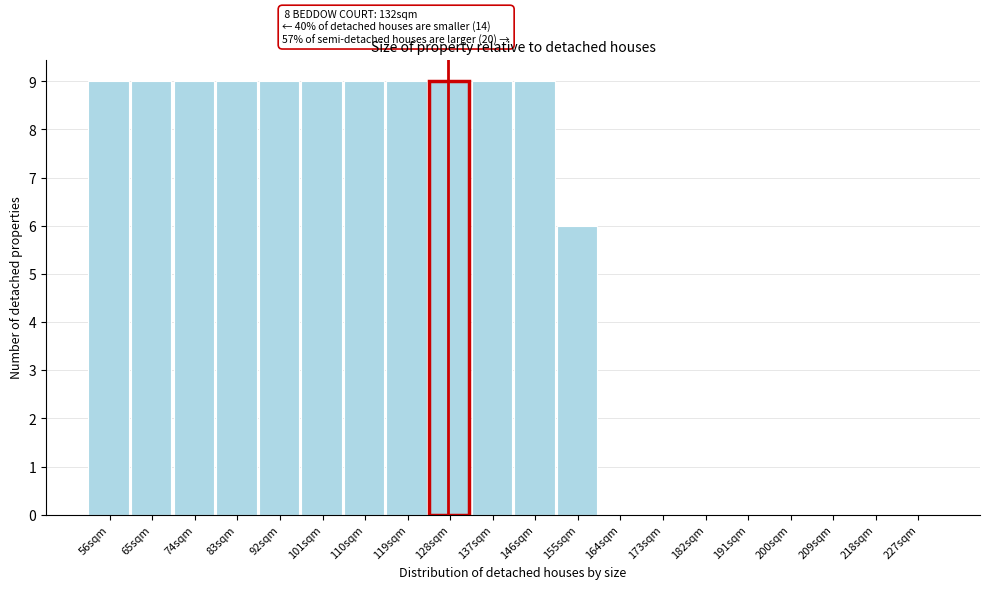

Reading right to left, transcribe all the data shown in this chart.

227sqm=0	218sqm=0	209sqm=0	200sqm=0	191sqm=0	182sqm=0	173sqm=0	164sqm=0	155sqm=6	146sqm=9	137sqm=9	128sqm=9	119sqm=9	110sqm=9	101sqm=9	92sqm=9	83sqm=9	74sqm=9	65sqm=9	56sqm=9